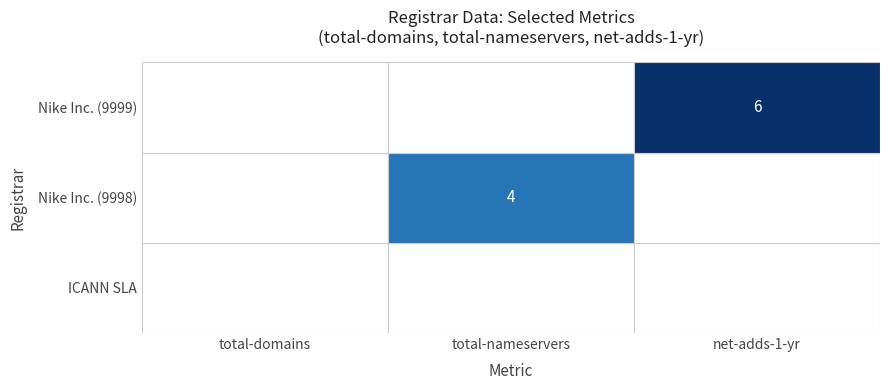

True or false: Nike Inc. (9998) has a value of 4 at total-nameservers.

True